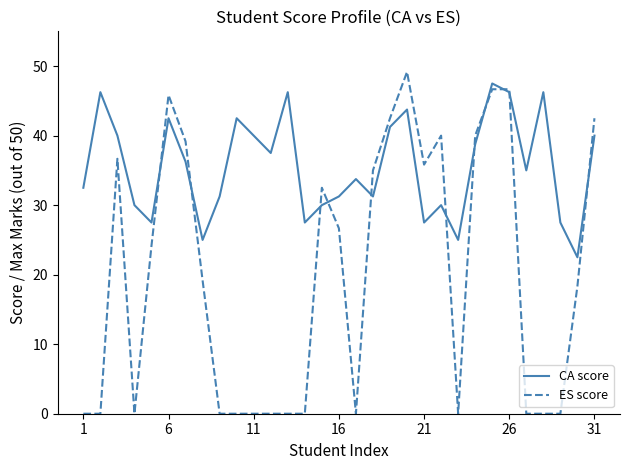

Rank the series by their average value, from highest to lowest.

CA score, ES score